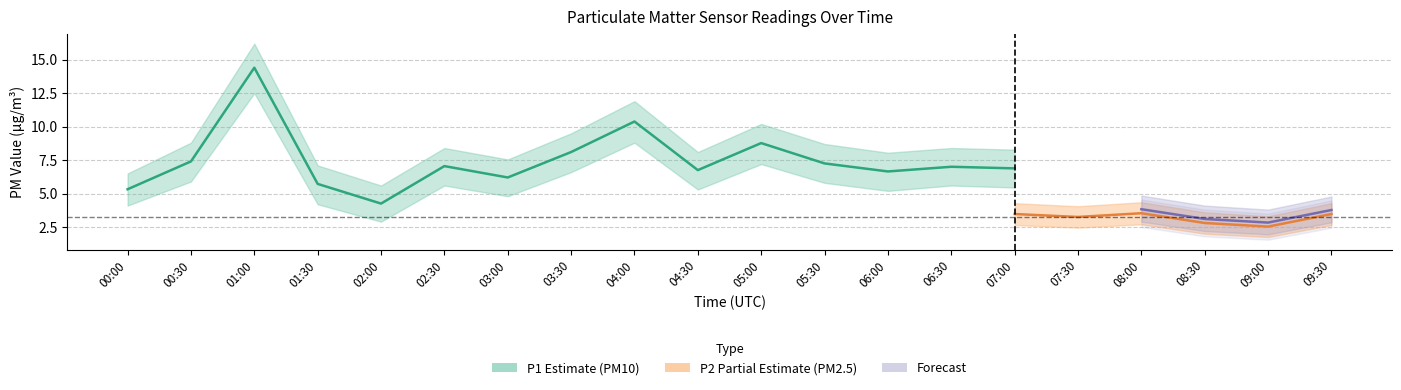

Is it true that P2 equals 2.8 at 08:30?

True